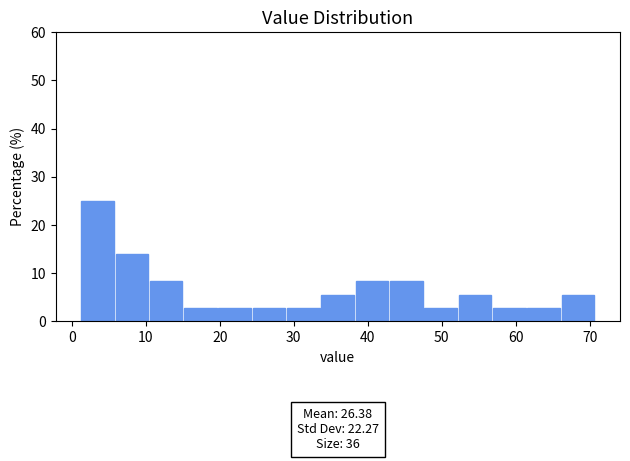

Which range on the x-axis has the tallest bar?

1 to 6